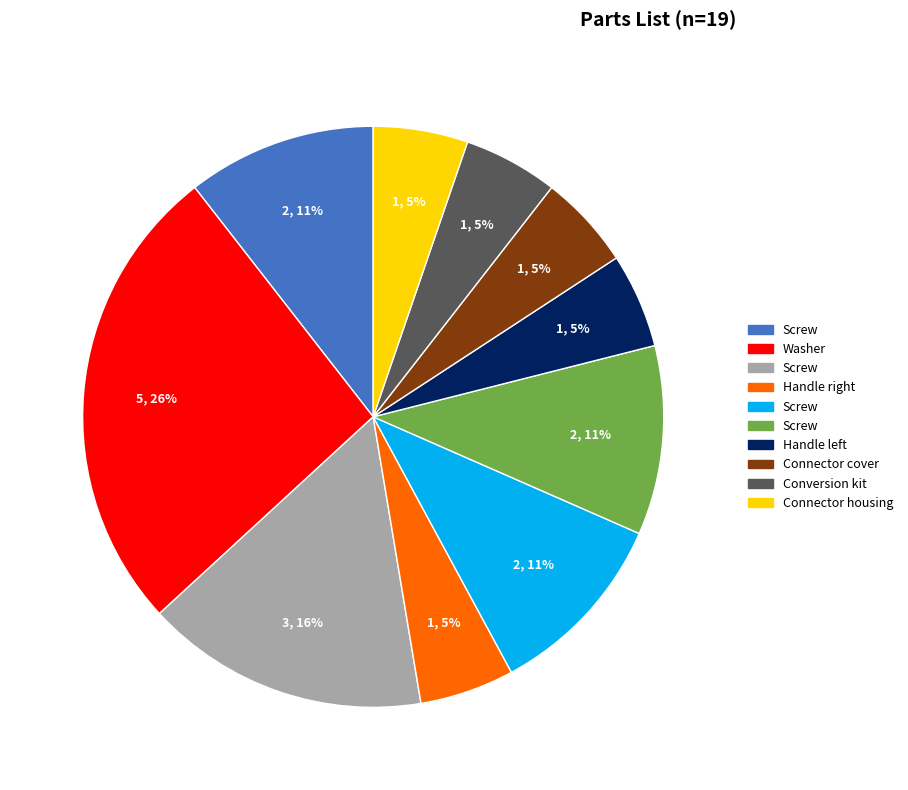

How many segments does this pie chart have?

10